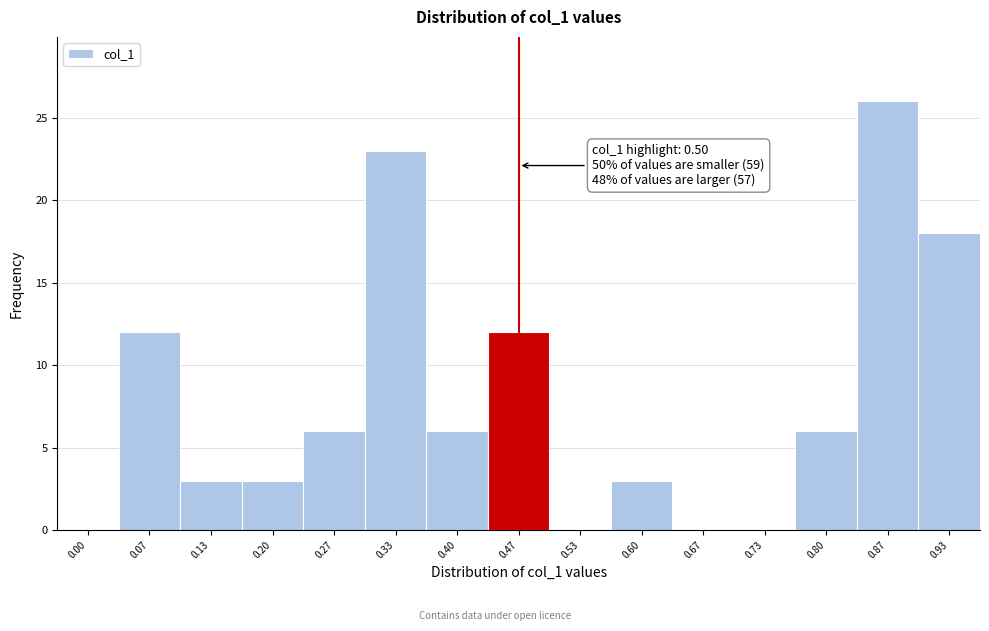

Reading right to left, list all the values displayed in this chart.

0.93=18	0.87=26	0.80=6	0.73=0	0.67=0	0.60=3	0.53=0	0.47=12	0.40=6	0.33=23	0.27=6	0.20=3	0.13=3	0.07=12	0.00=0